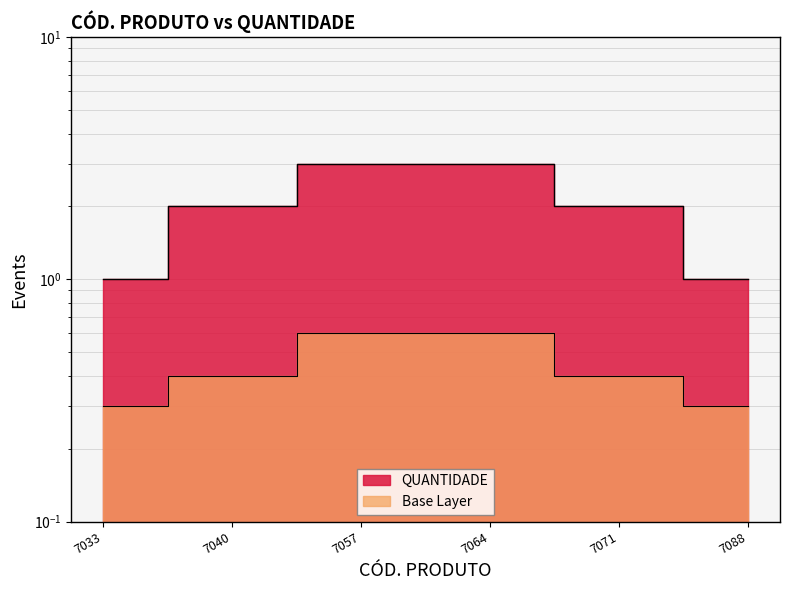

What is the value of the 6th point from the left?

1